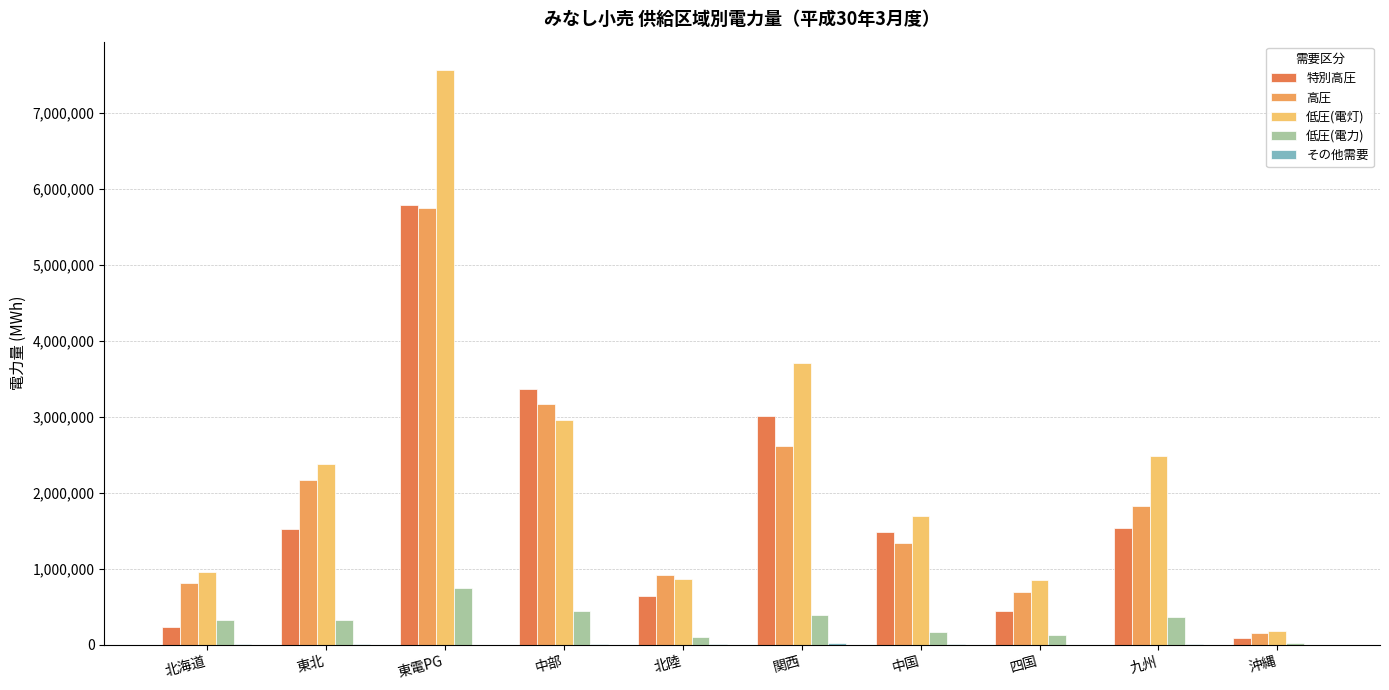

Reading left to right, what are all the values shown in this chart?

特別高圧: 北海道=236137	東北=1523604	東電PG=5792225	中部=3367058	北陸=643337	関西=3009530	中国=1488275	四国=440982	九州=1543698	沖縄=90269
高圧: 北海道=813687	東北=2166602	東電PG=5752926	中部=3173023	北陸=920459	関西=2620972	中国=1336788	四国=695406	九州=1828833	沖縄=158860
低圧(電灯): 北海道=963427	東北=2378849	東電PG=7560333	中部=2962345	北陸=871874	関西=3709979	中国=1695919	四国=858039	九州=2485808	沖縄=186863
低圧(電力): 北海道=328310	東北=330652	東電PG=745223	中部=442486	北陸=104836	関西=387932	中国=168169	四国=125546	九州=363230	沖縄=20505
その他需要: 北海道=6657	東北=8738	東電PG=0	中部=16004	北陸=4669	関西=22616	中国=13965	四国=4150	九州=11485	沖縄=429